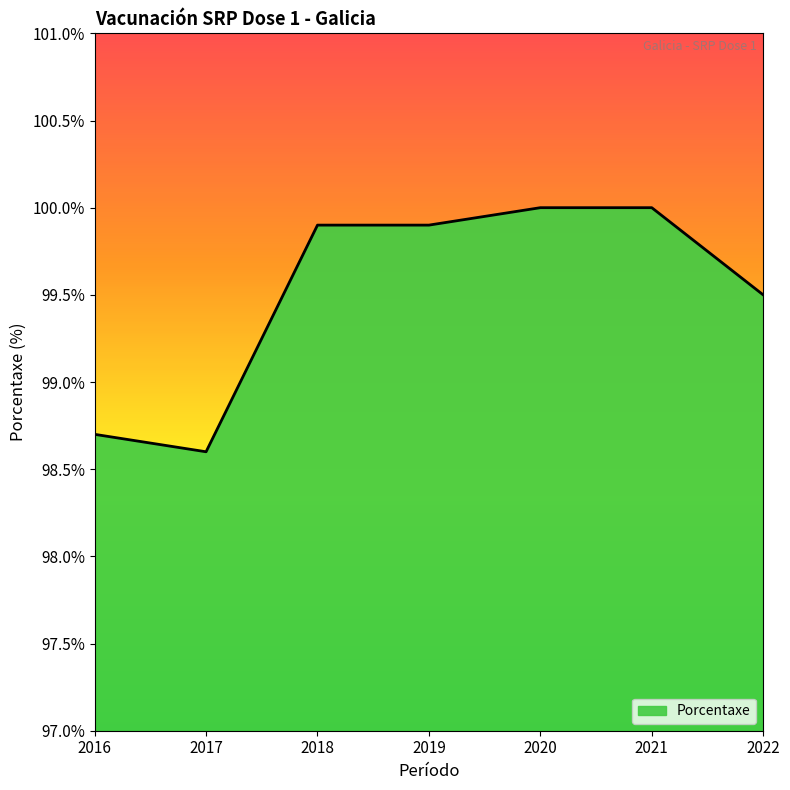

What is the minimum value shown in the chart?

98.6